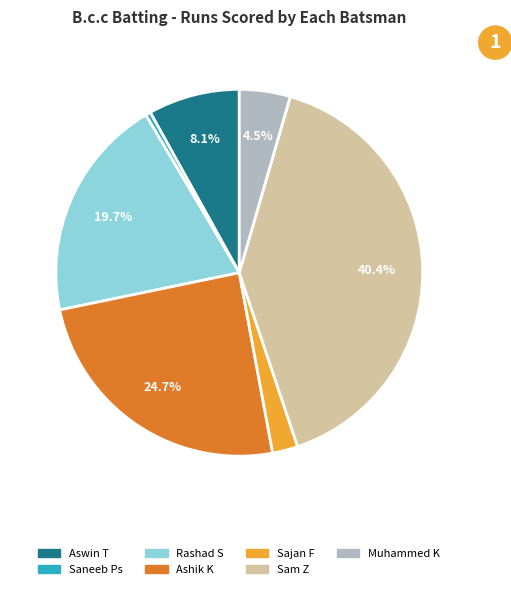

Is there any slice that represents more than half of the pie?

No